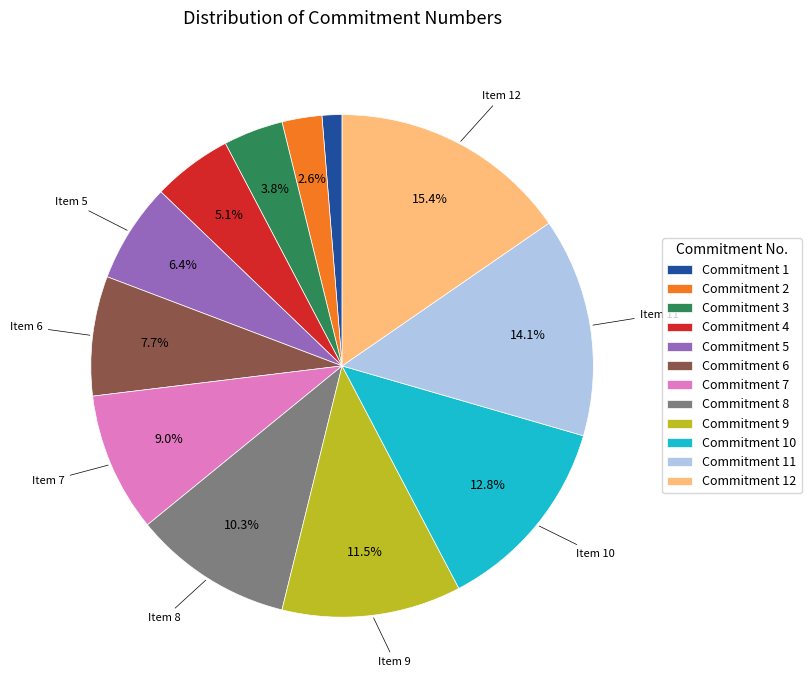

Is the sum of Commitment 2 and Commitment 4 greater than half?

No